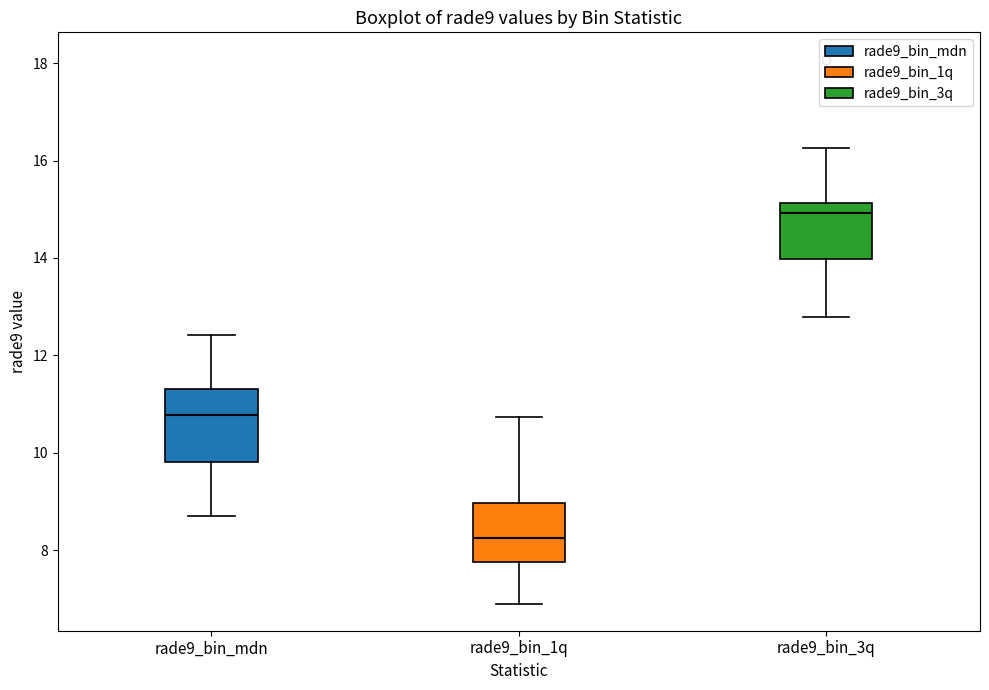

Where does the median line of the box for rade9_bin_mdn sit on the y-axis? The values are not printed on the chart, so give them approximately, as read against the axis.

10.8